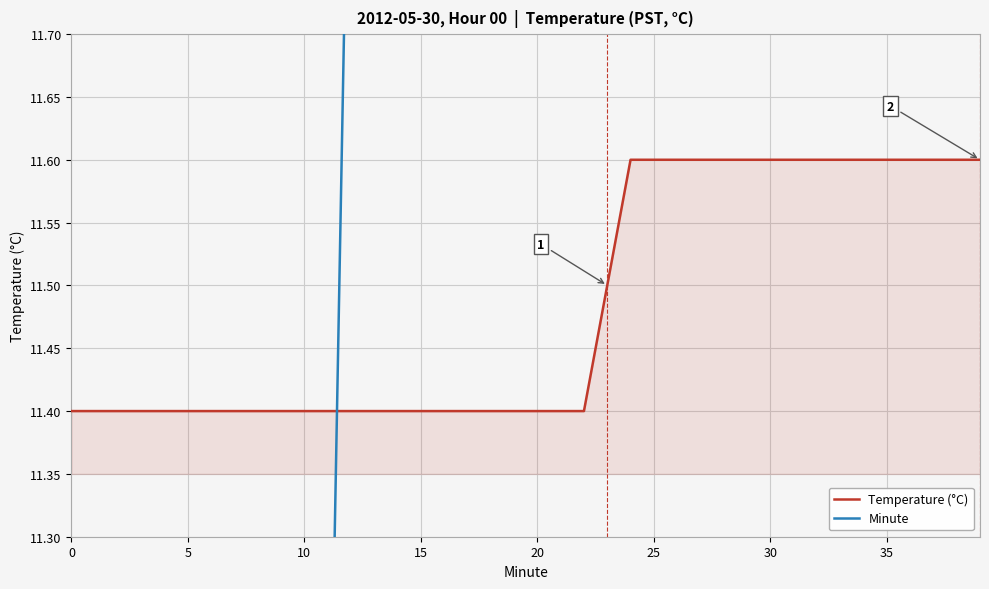

What is the value of the Minute point at the 39th from the left?

38.0